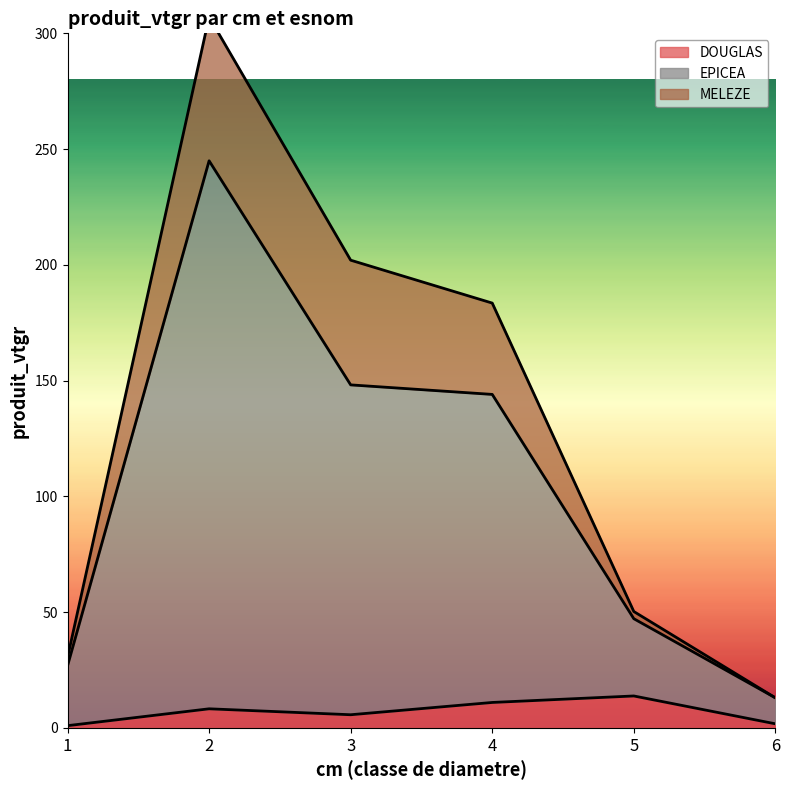

Is it true that EPICEA equals 13.0 at 6?

True